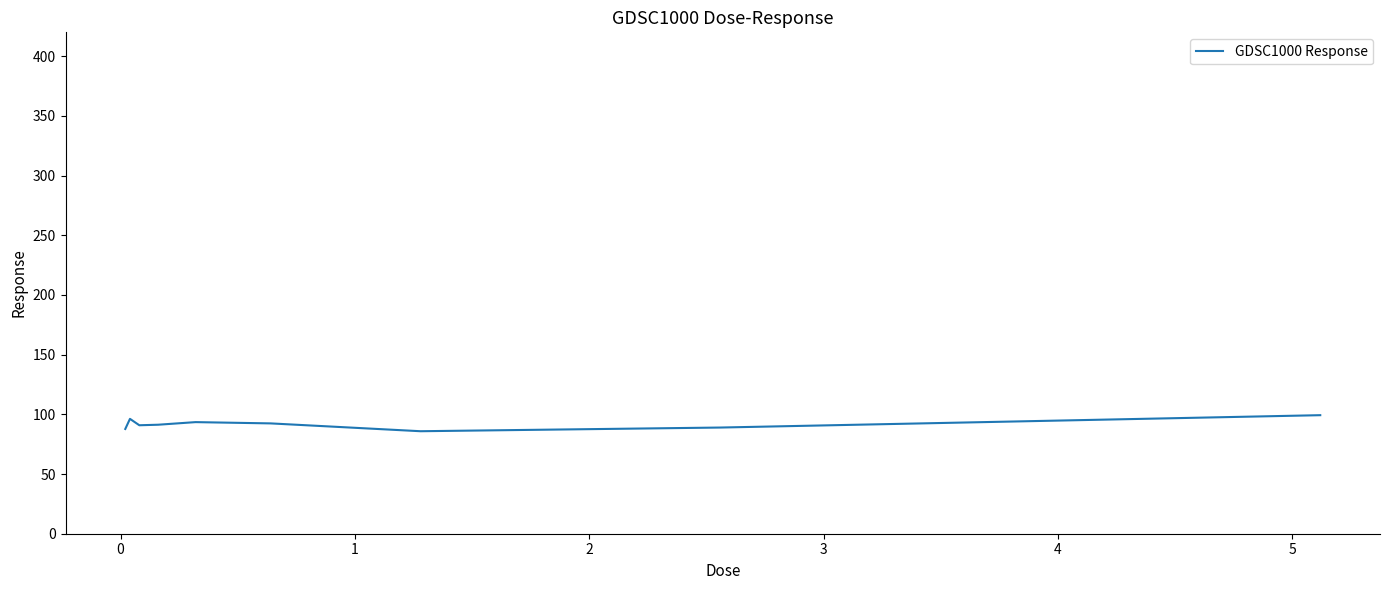

How many distinct data groups are displayed?

1